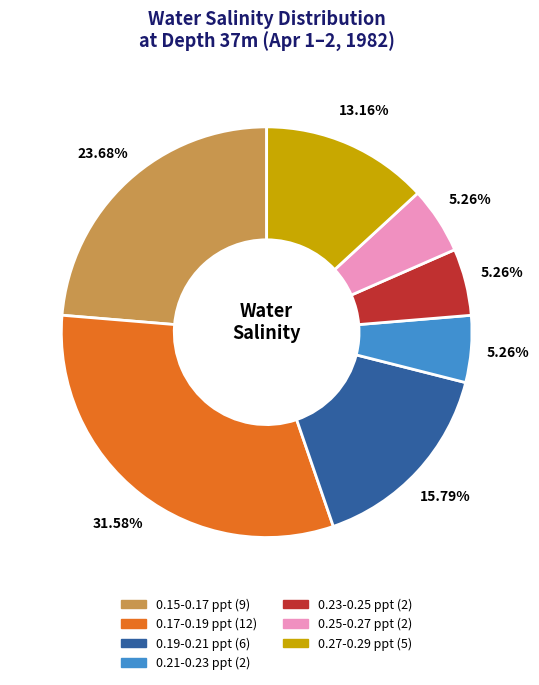

Is there a majority slice in this chart?

No